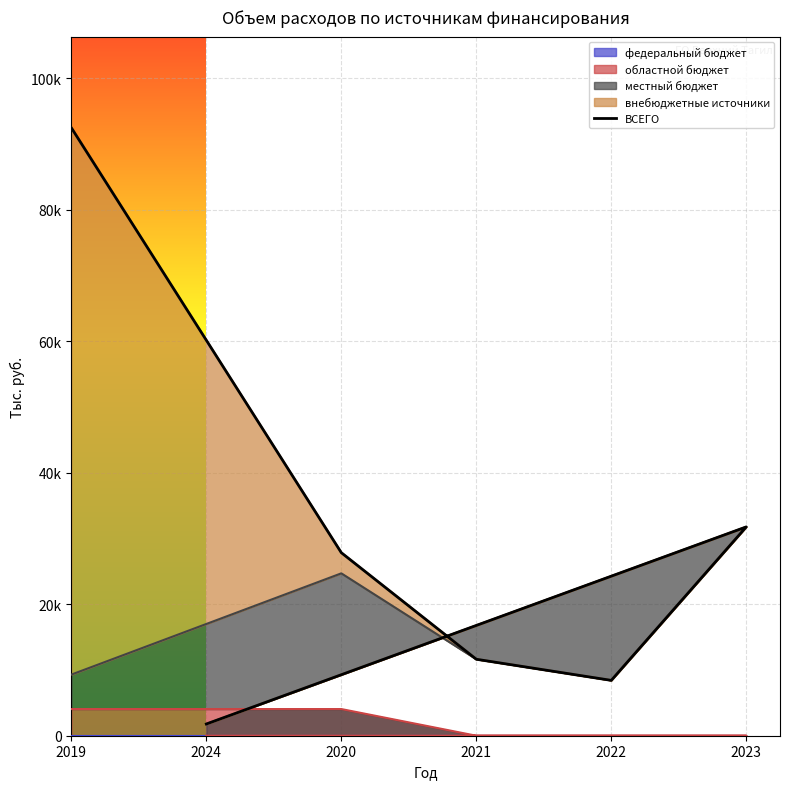

Reading left to right, extract all data points from this chart.

92445.9	27834.8	11629.3	8416.2	31755.8	1783.3